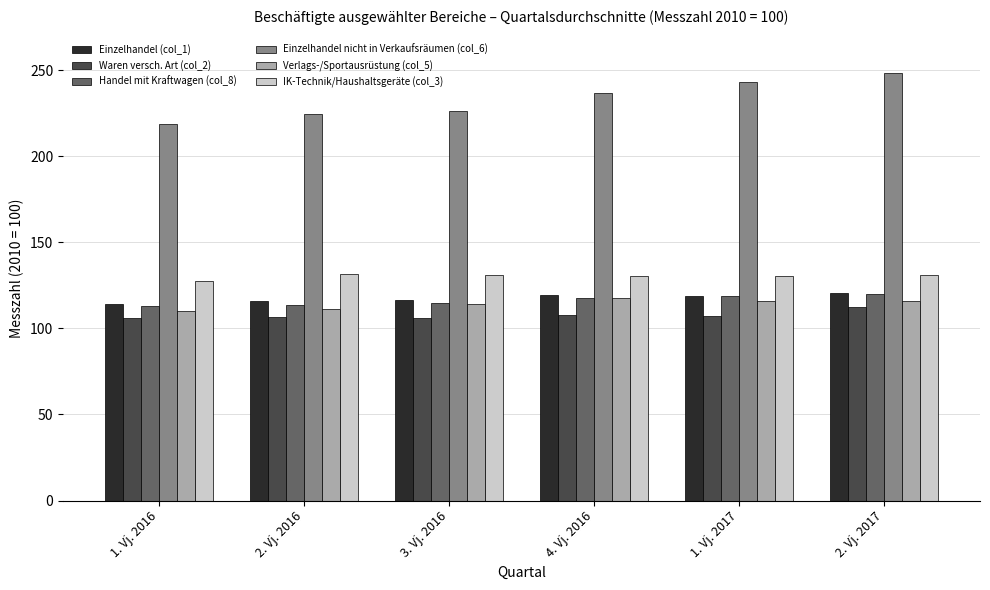

What is the spread (max minus min) of values at 1. Vj. 2016?

112.5